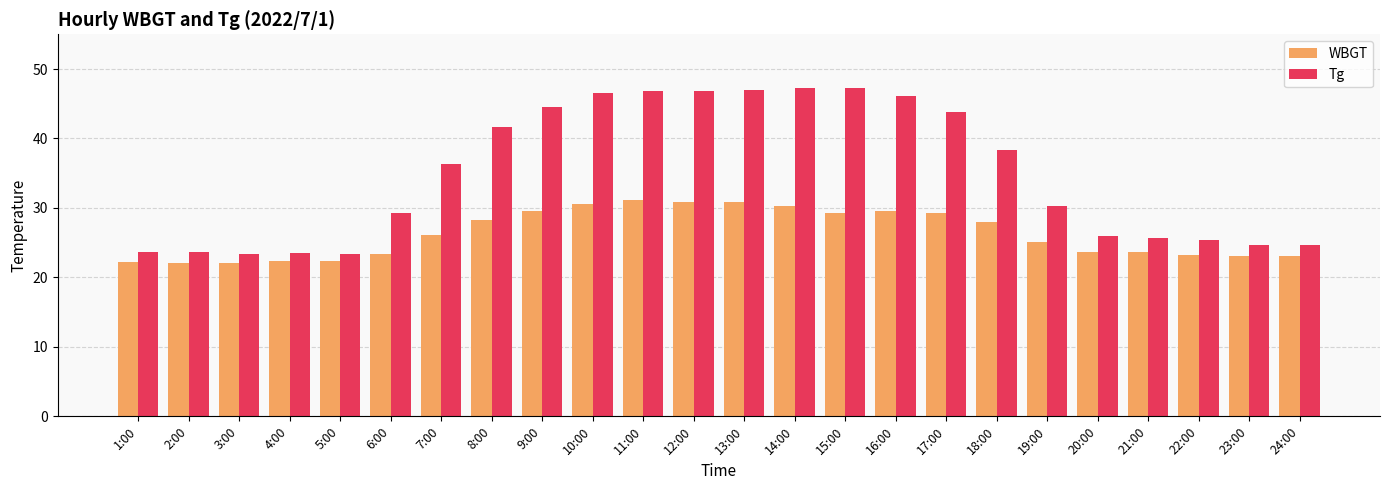

What is the difference between the WBGT values at 15:00 and 22:00?

6.1